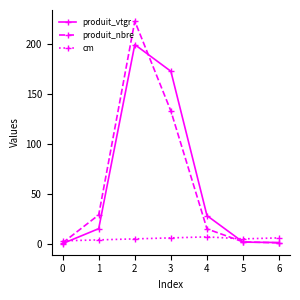

List the series in order of their peak value, lowest first.

cm, produit_vtgr, produit_nbre